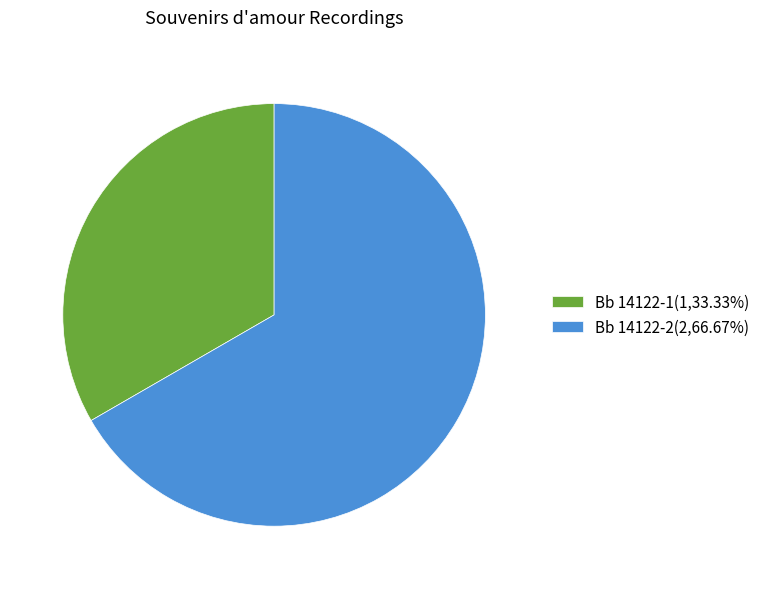

Count the number of slices in the pie.

2